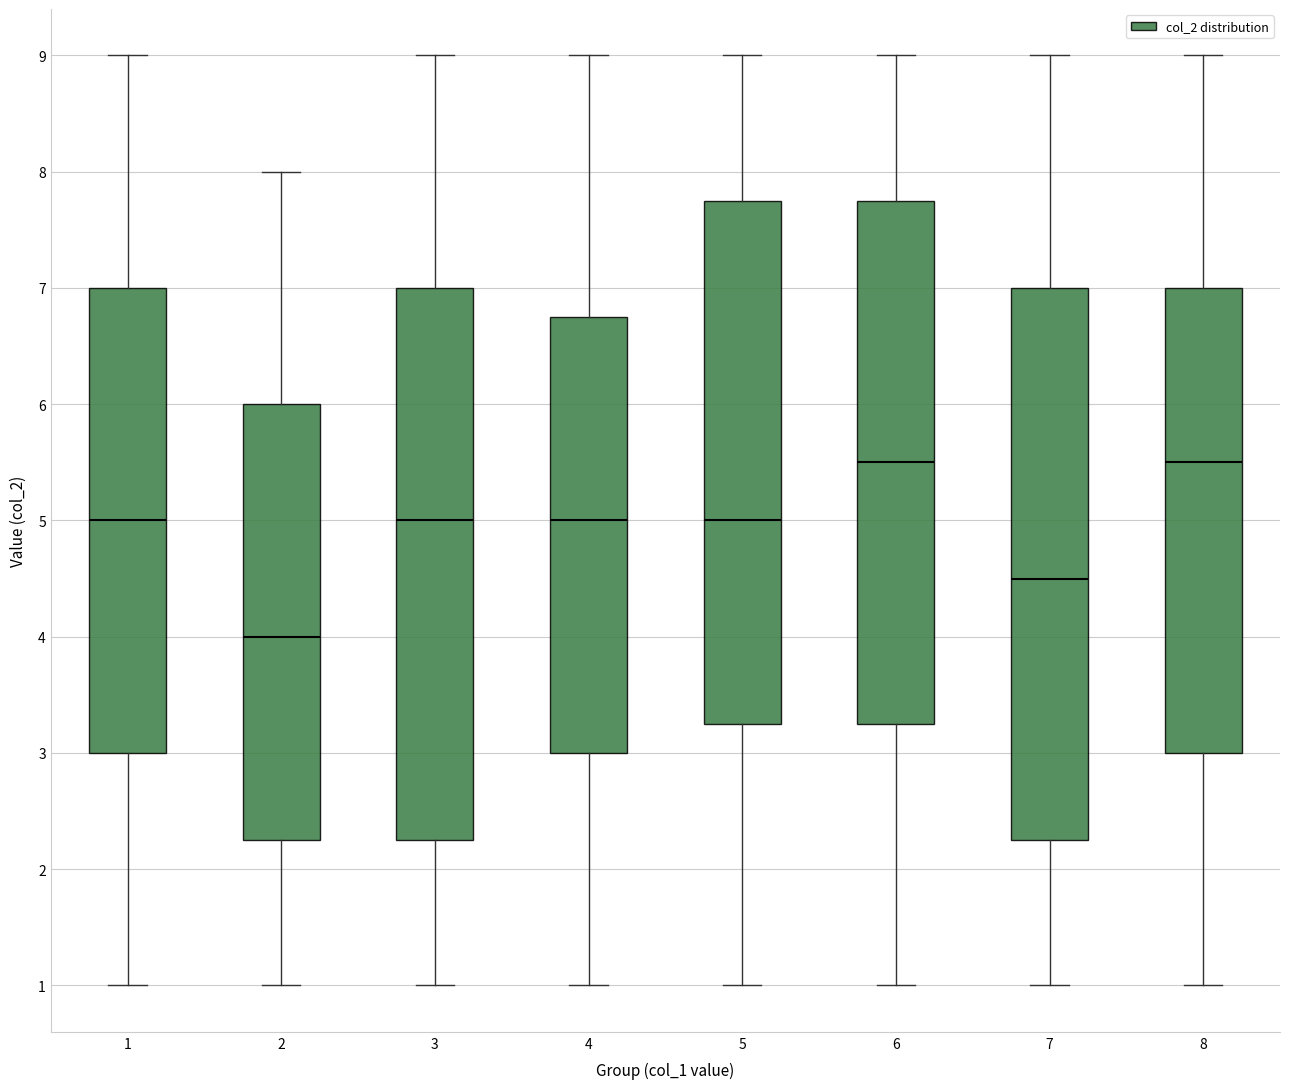

Which box's median line is the lowest?

2